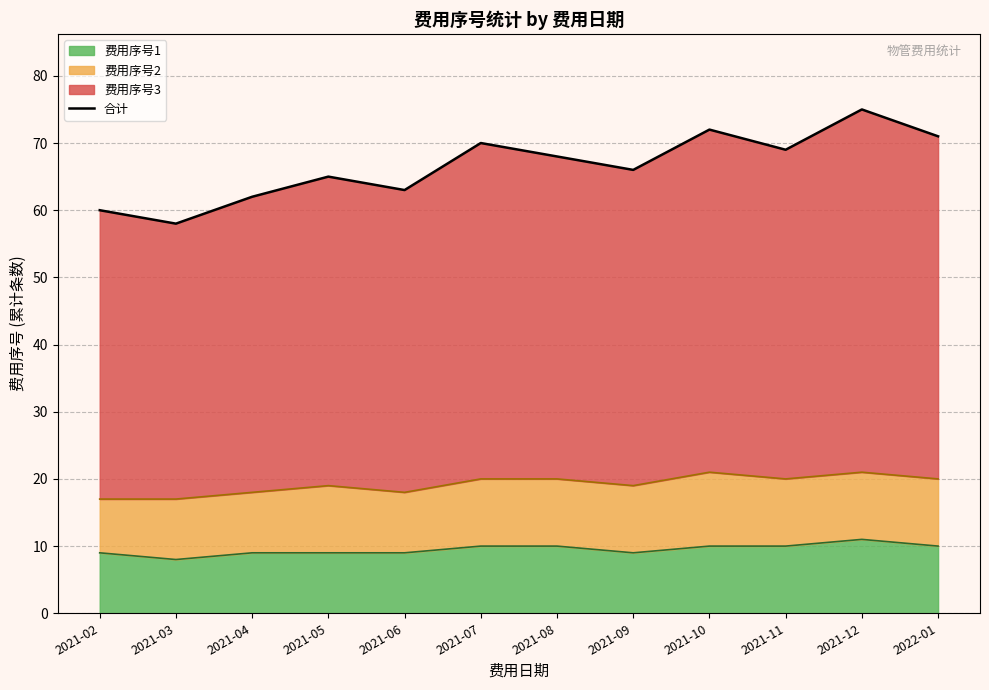

The chart shows a value of 62 at 2021-04. True or false?

True